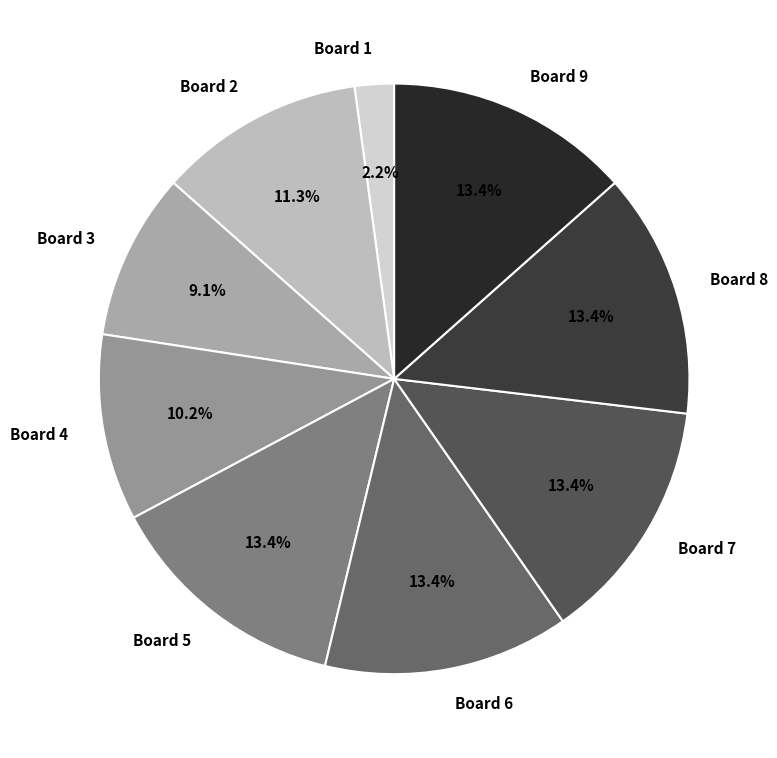

True or false: Board 2 accounts for 17% of the total.

False